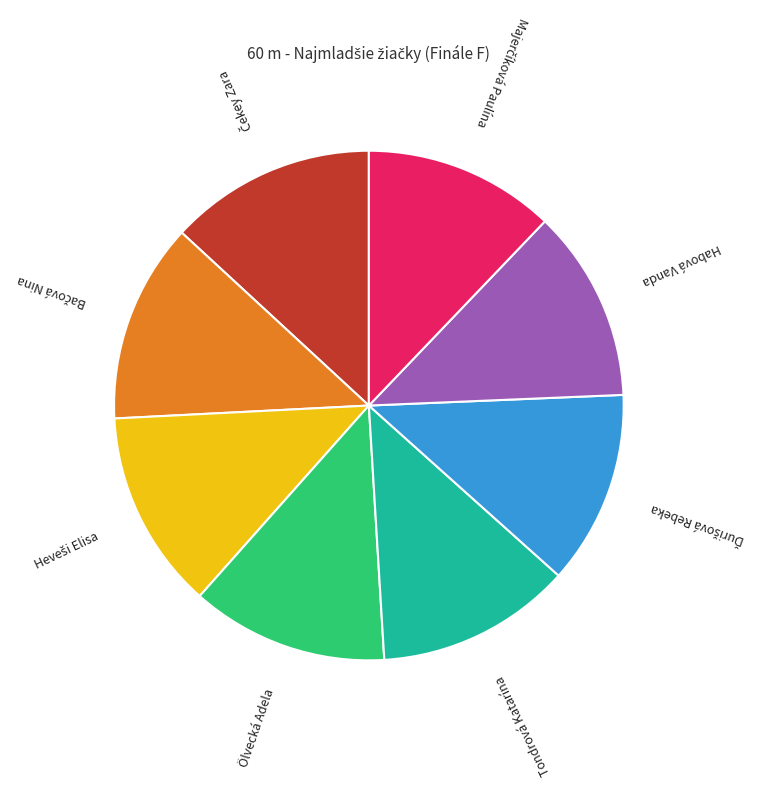

What is the ratio of the value at Tondrová Katarína to the value at Ölvecká Adela?

1.0